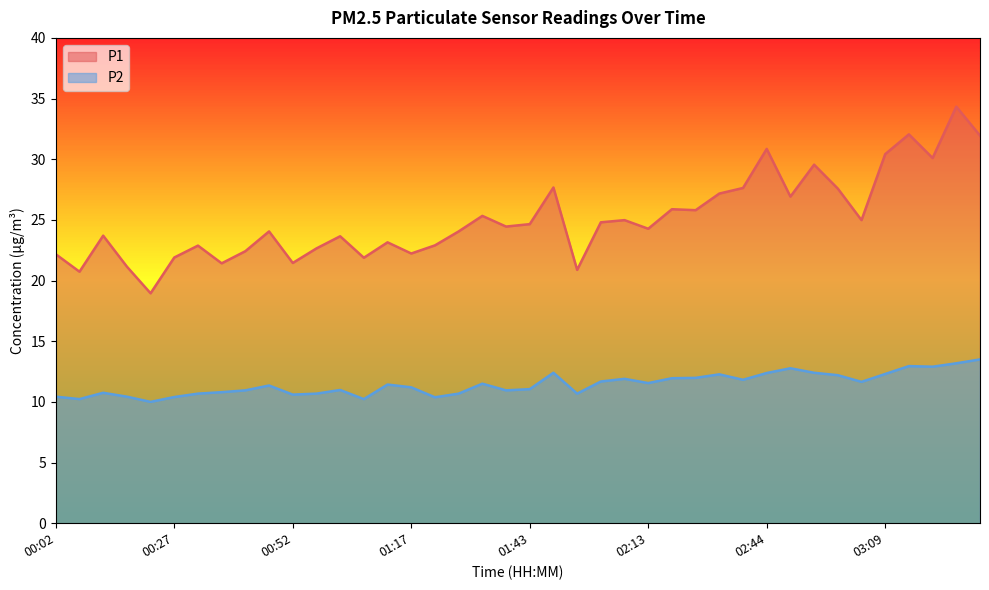

What are all the series names shown in the legend?

P1, P2